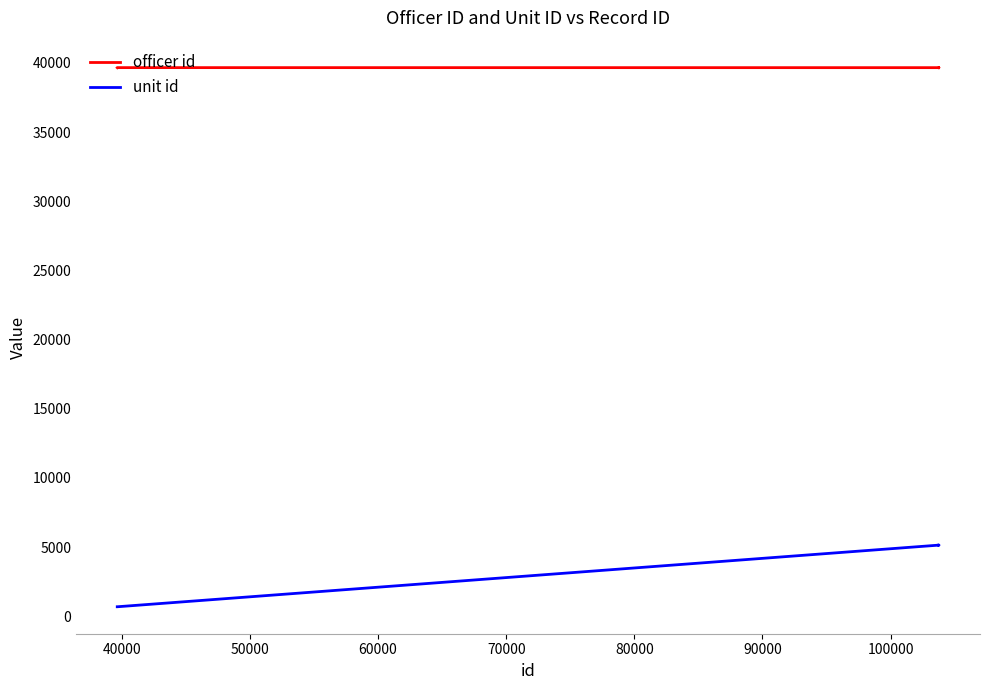

What is the value of the unit id point at the 2nd from the left?

687